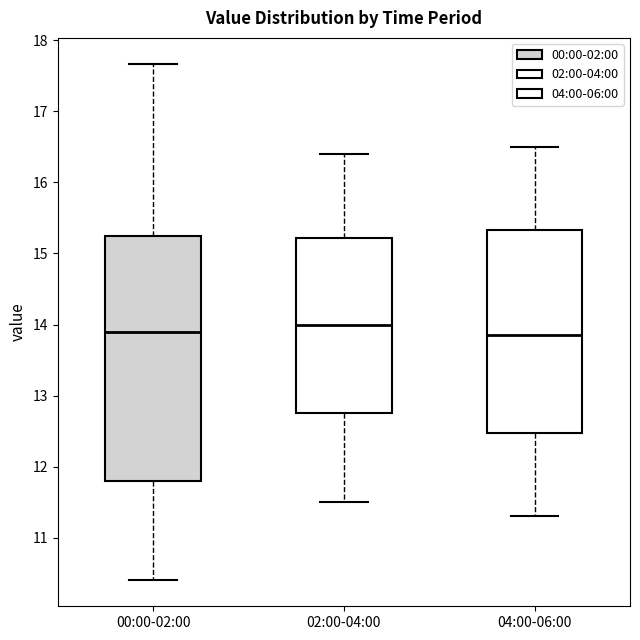

Where is the lower edge of the box for 00:00-02:00 on the y-axis? The values are not printed on the chart, so give them approximately, as read against the axis.

11.8